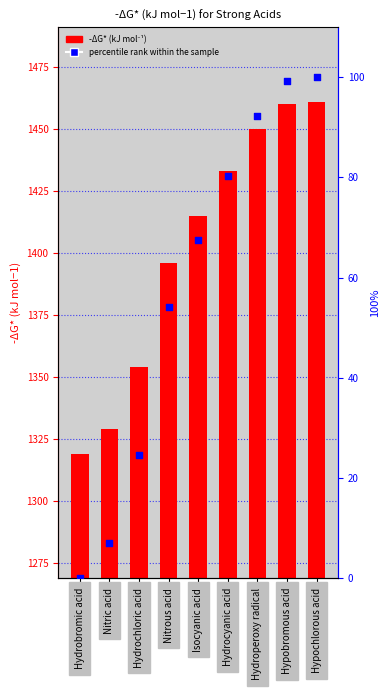

At which category is the sum across all series the highest?

Hypochlorous acid